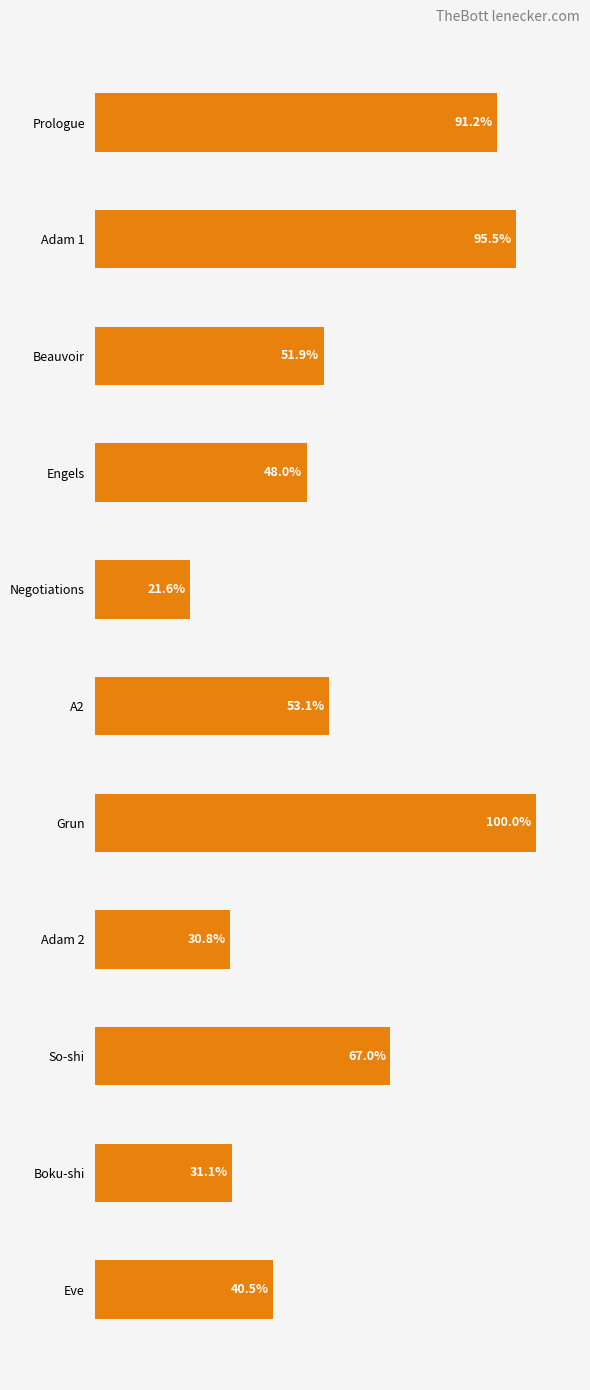

List the labels in order of value, smallest first.

Negotiations, Adam 2, Boku-shi, Eve, Engels, Beauvoir, A2, So-shi, Prologue, Adam 1, Grun